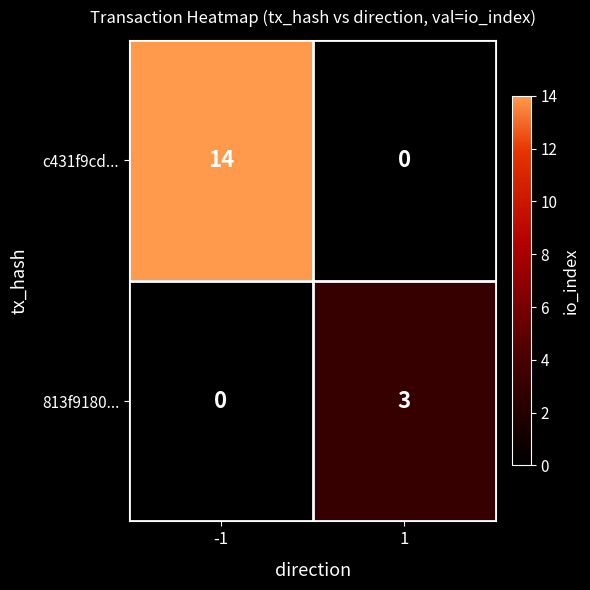

List the series in order of their overall mean, highest first.

c431f9cd..., 813f9180...